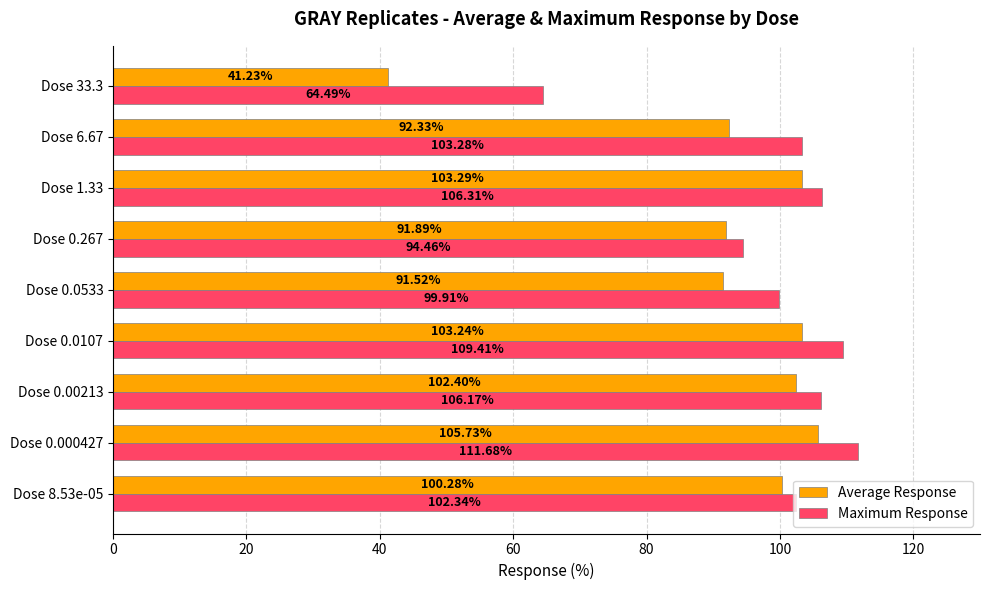

Rank the categories by Maximum Response value from highest to lowest.

Dose 0.000427, Dose 0.0107, Dose 1.33, Dose 0.00213, Dose 6.67, Dose 8.53e-05, Dose 0.0533, Dose 0.267, Dose 33.3